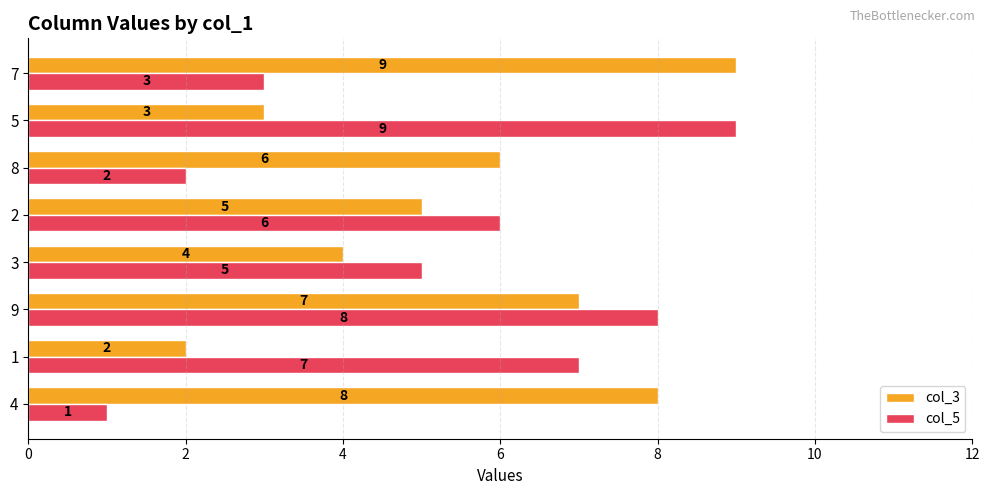

Which series has the largest range (max minus min)?

col_5